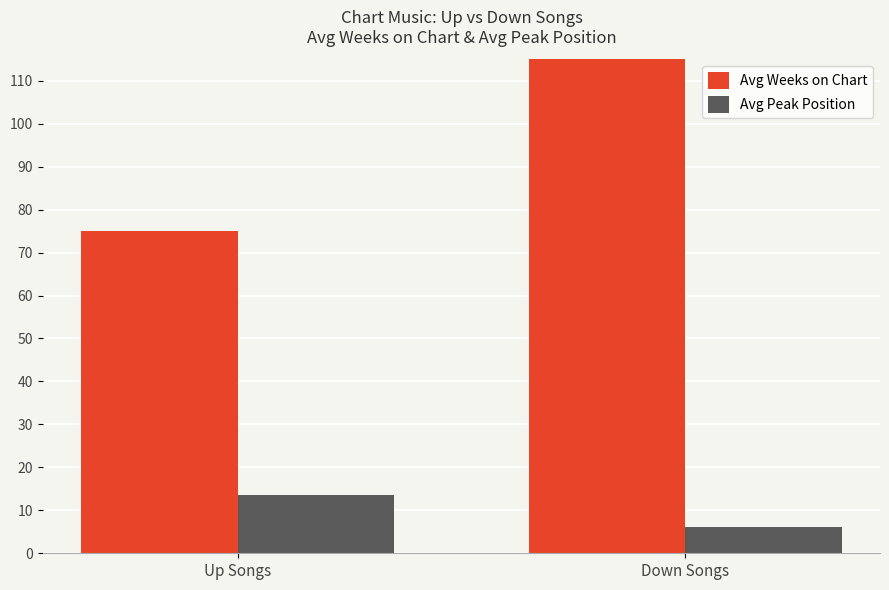

What is the lowest value of the Avg Peak Position series?

6.1